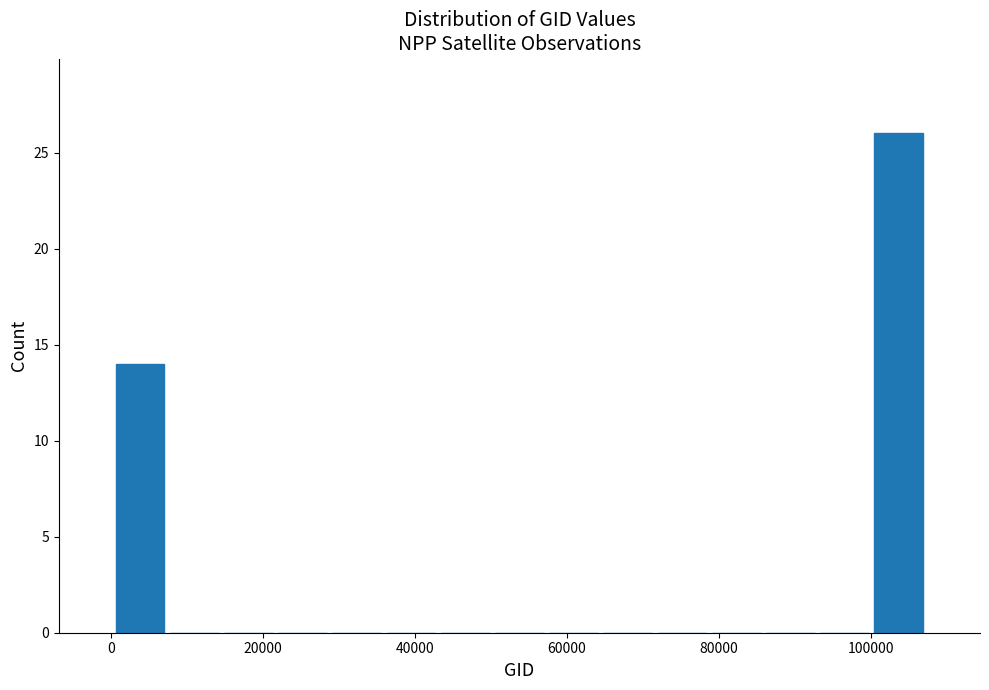

Read against the x-axis, roughly where is the centre of the tallest bar?

104000